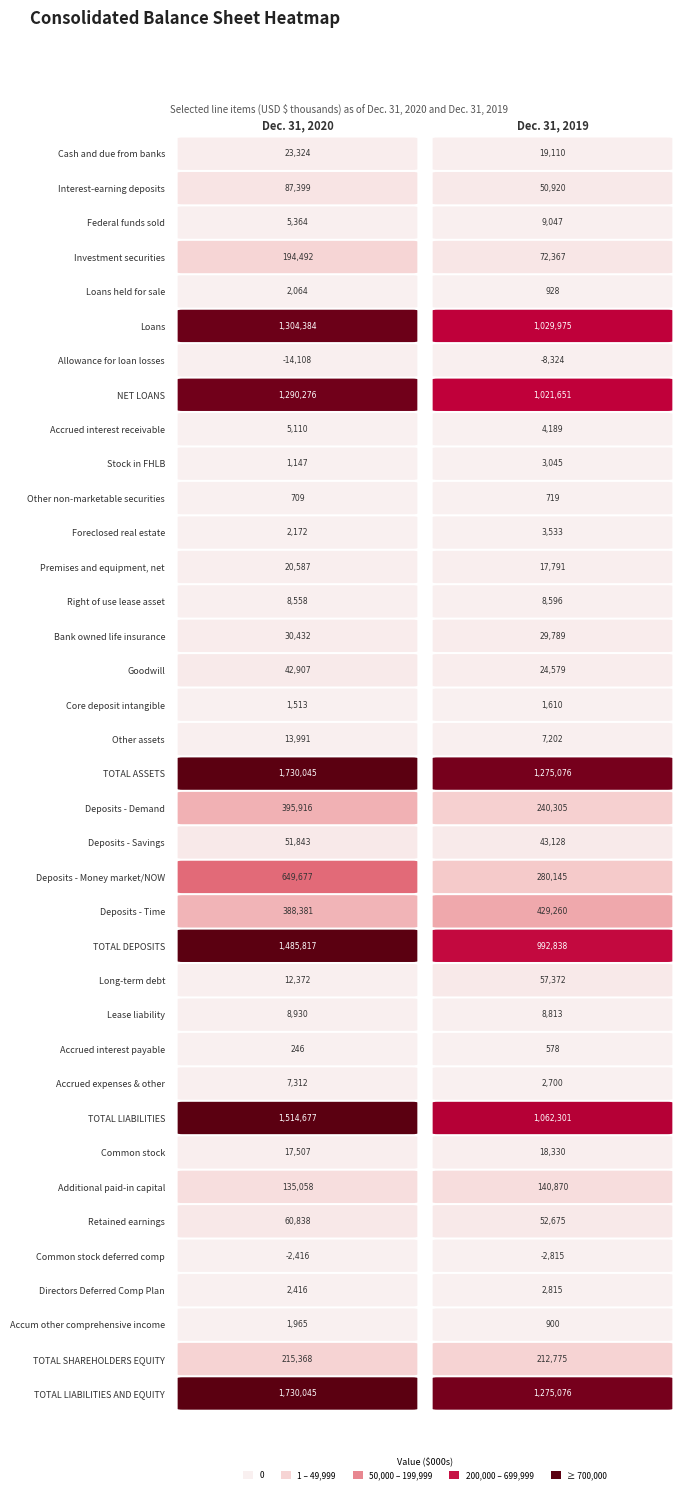

What is the sum of the TOTAL SHAREHOLDERS EQUITY values at 0 and 1?

428143